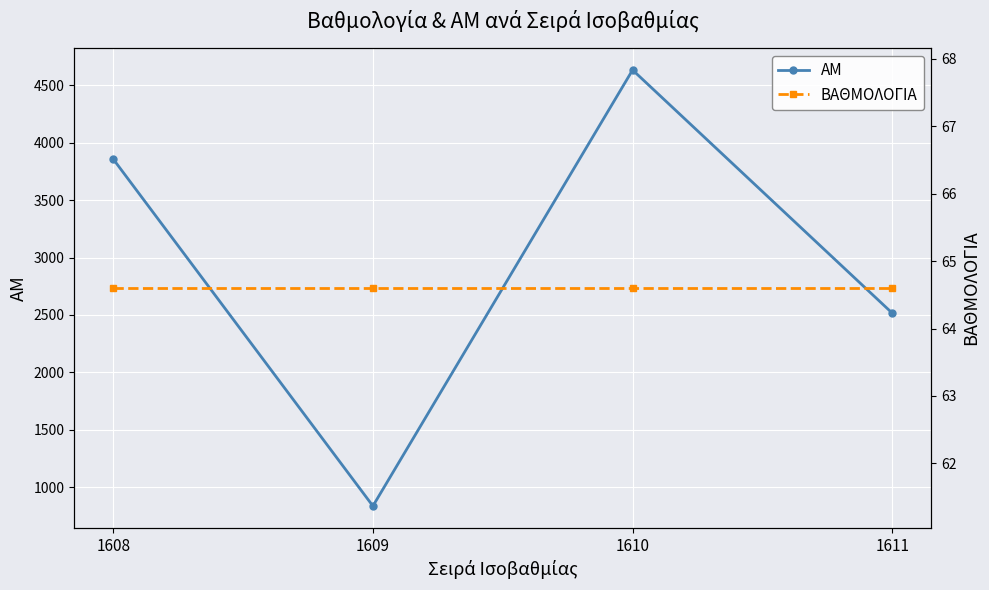

What is the sum of all ΑΜ values?

11844